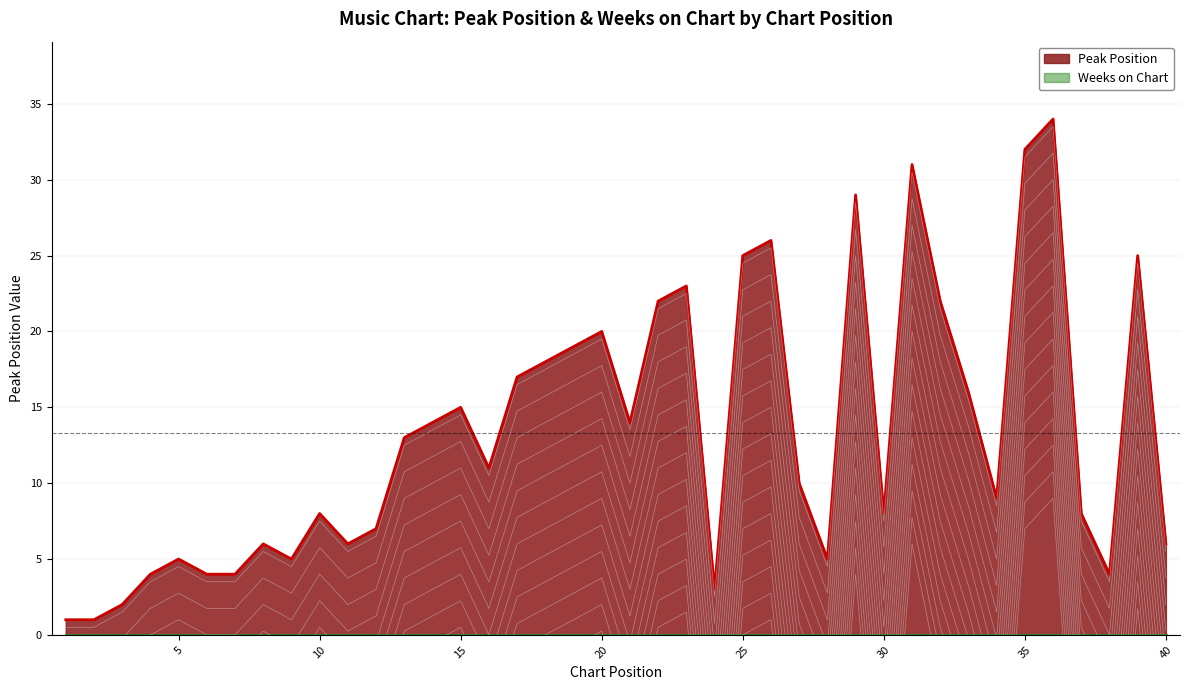

Reading left to right, what are all the values shown in this chart?

1=1	2=1	3=2	4=4	5=5	6=4	7=4	8=6	9=5	10=8	11=6	12=7	13=13	14=14	15=15	16=11	17=17	18=18	19=19	20=20	21=14	22=22	23=23	24=3	25=25	26=26	27=10	28=5	29=29	30=8	31=31	32=22	33=16	34=9	35=32	36=34	37=8	38=4	39=25	40=6